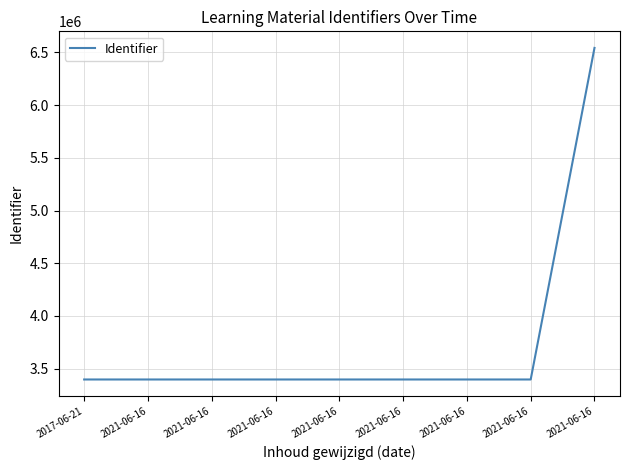

Reading right to left, what are all the values shown in this chart?

2021-06-16=6541627	2021-06-16=3397821	2021-06-16=3397818	2021-06-16=3397816	2021-06-16=3397815	2021-06-16=3397813	2021-06-16=3397811	2021-06-16=3397809	2017-06-21=3397808